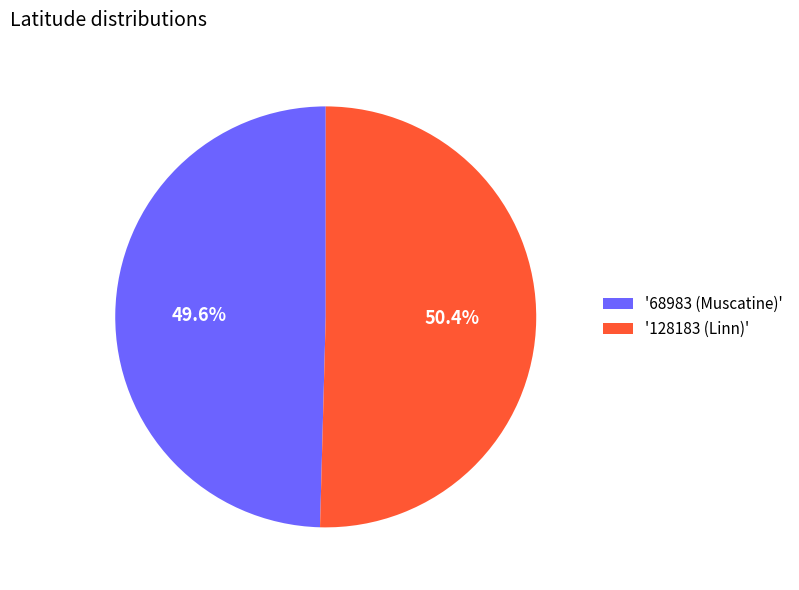

To the nearest percent, what is the difference between the largest and smallest slice percentages?

1%